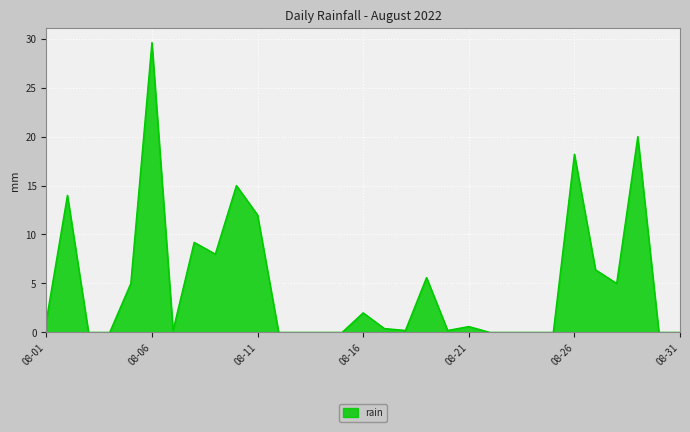

What is the difference between the maximum and minimum values?

29.6